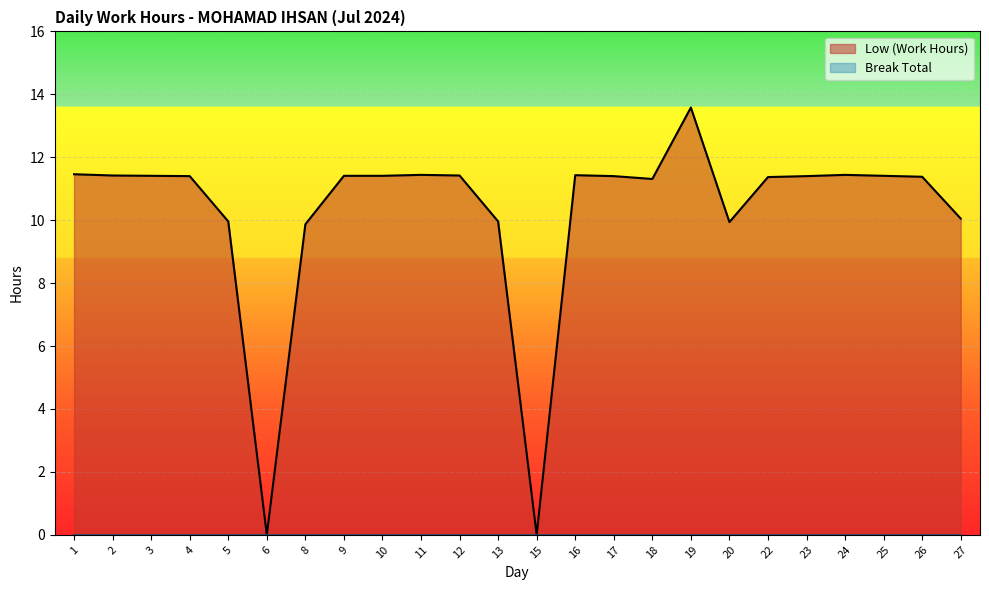

Rank the categories by value from highest to lowest.

19, 1, 11, 24, 16, 2, 12, 3, 9, 10, 25, 4, 17, 23, 26, 22, 18, 27, 5, 13, 20, 8, 6, 15